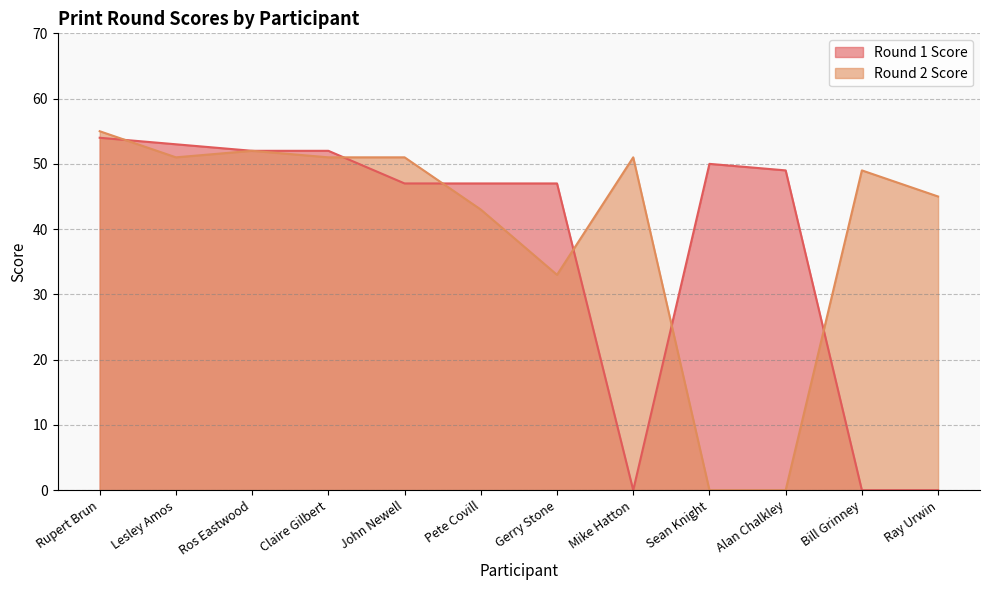

Is the value of Round 1 Score at Lesley Amos greater than the value of Round 2 Score at Bill Grinney?

Yes